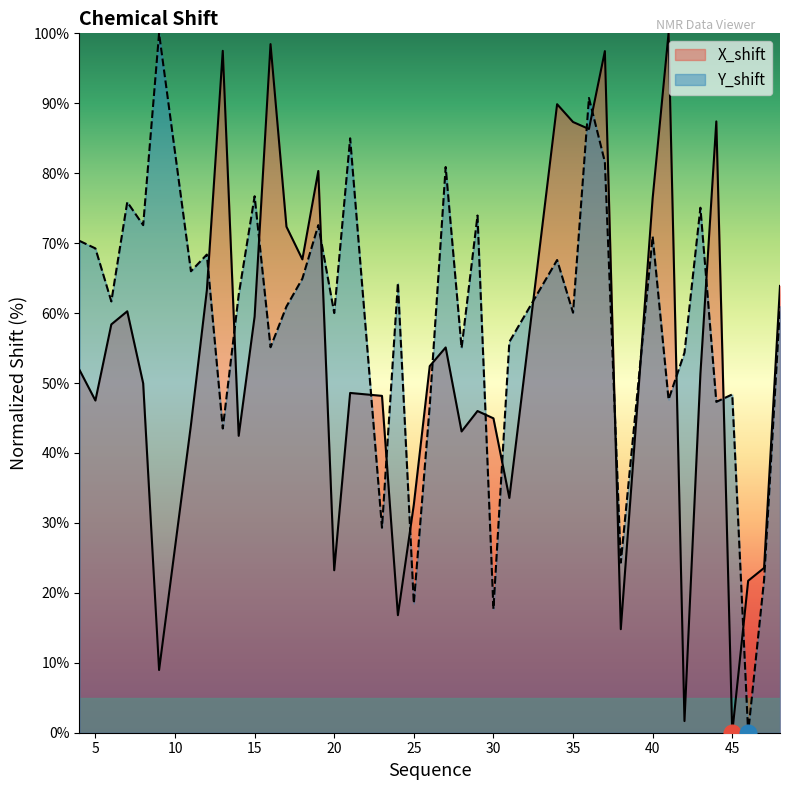

Which series has the widest spread of values?

X_shift